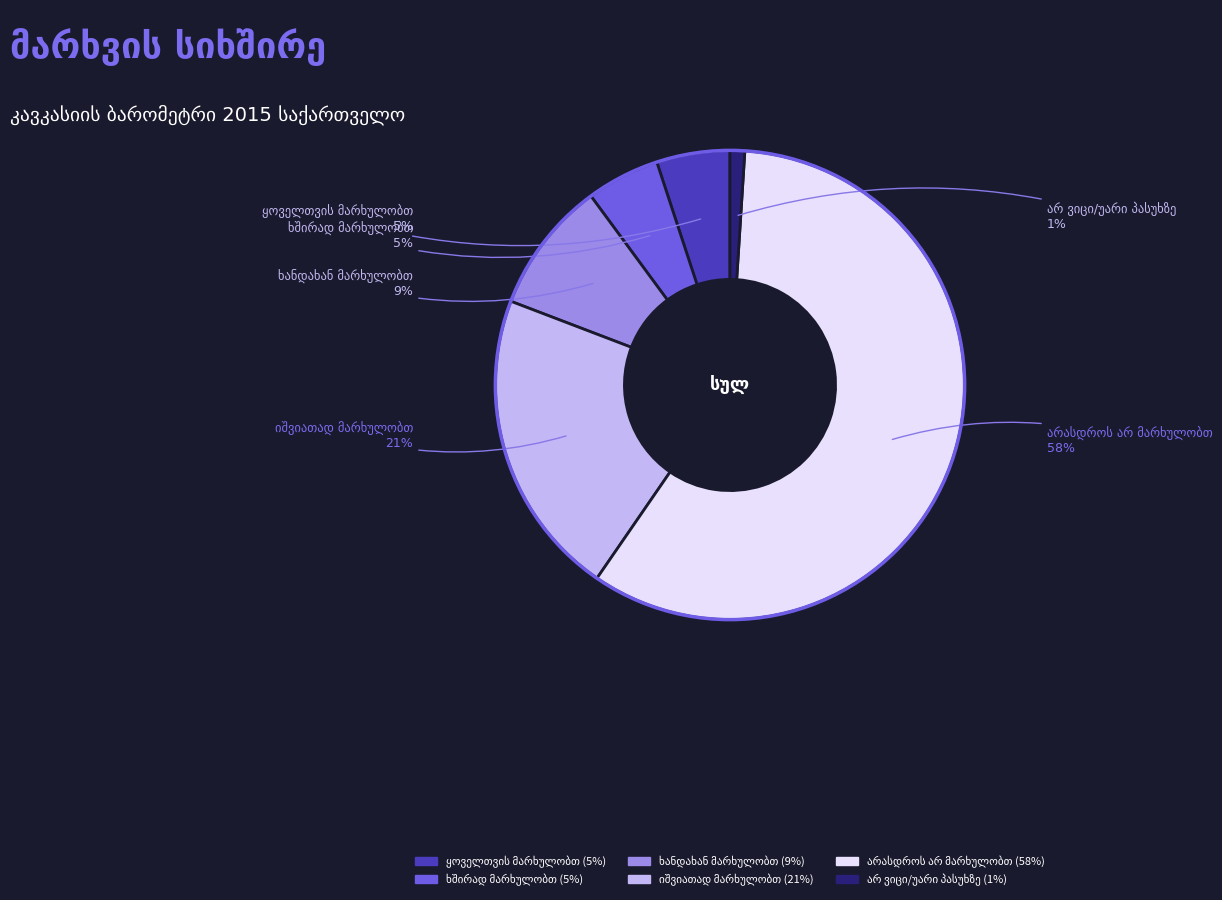

How many slices are in this pie chart?

6